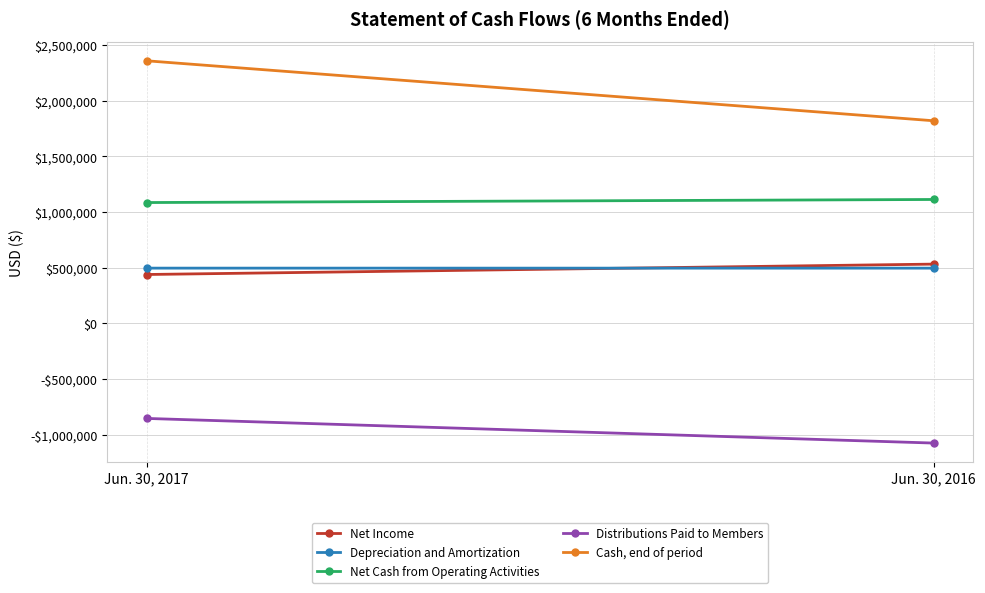

The Distributions Paid to Members series shows -1549555 at Jun. 30, 2016. True or false?

False